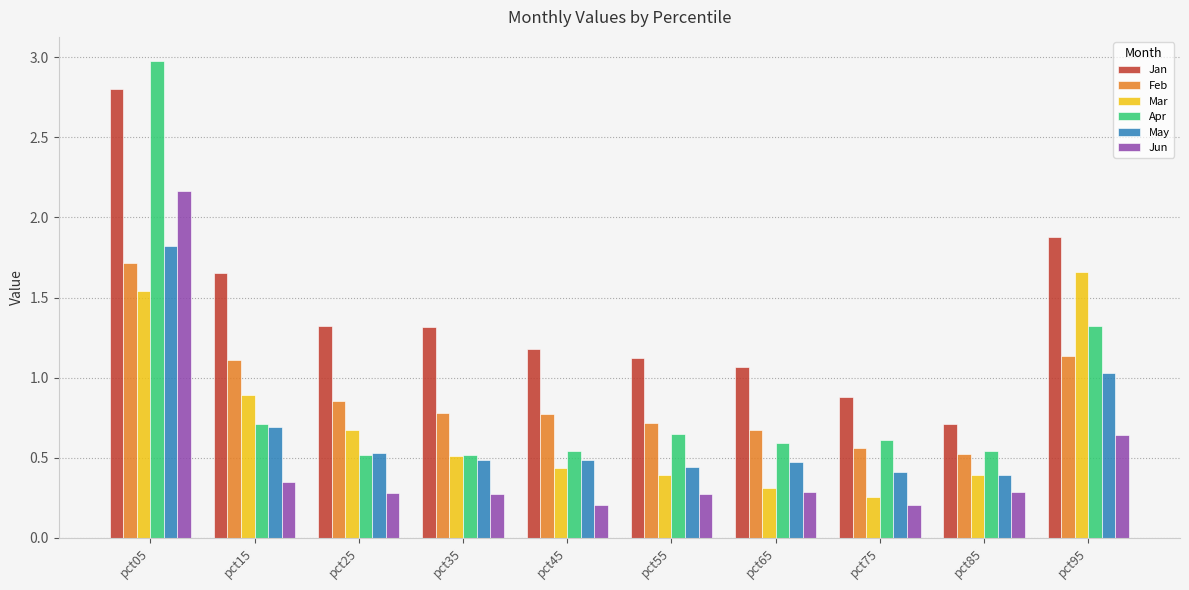

What is the total value across all series at pct15?

5.4